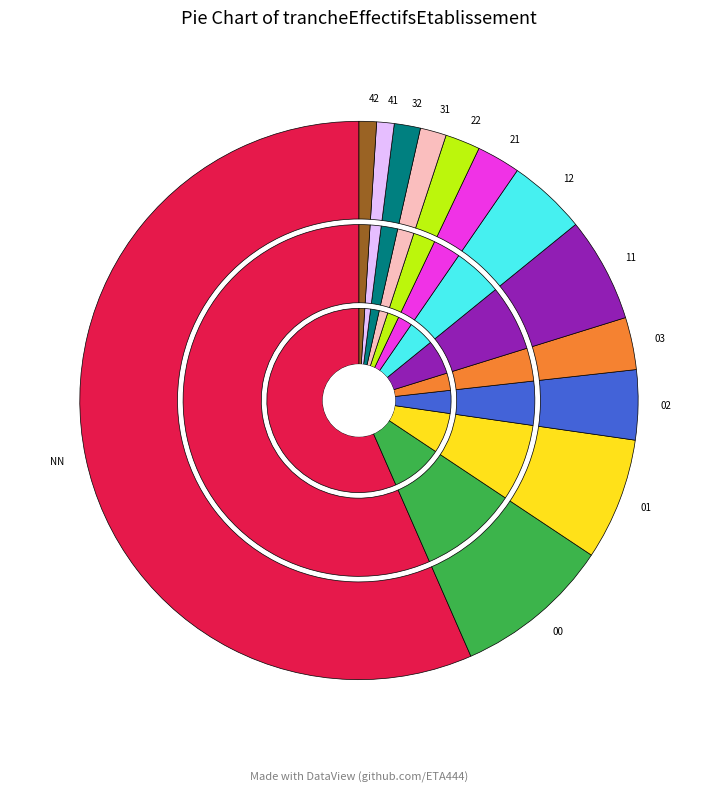

What is the change in value from 12 to 42?

-7